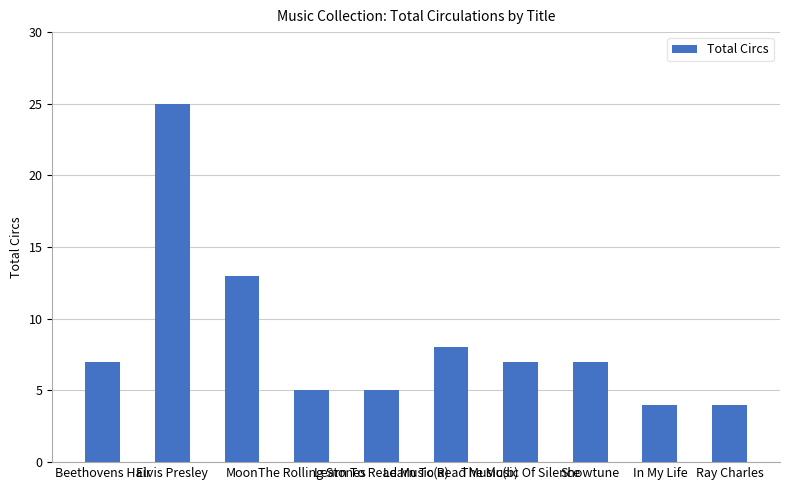

The value at The Music Of Silence is 7. True or false?

True